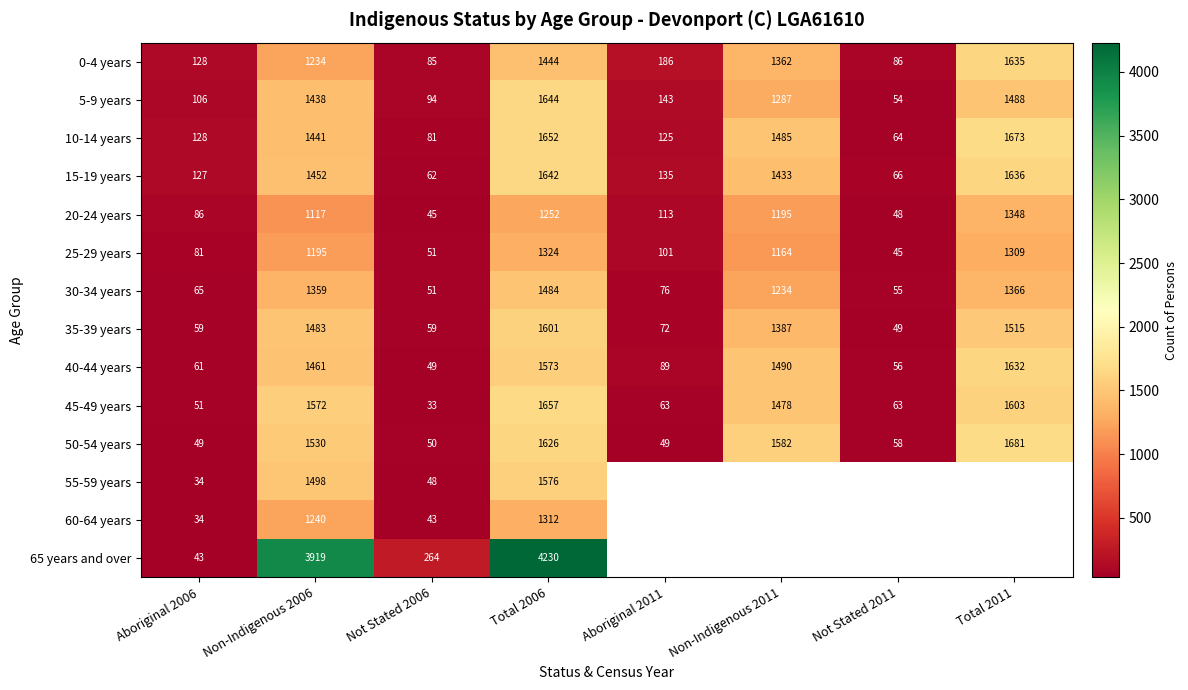

What is the sum of all 10-14 years values?

6649